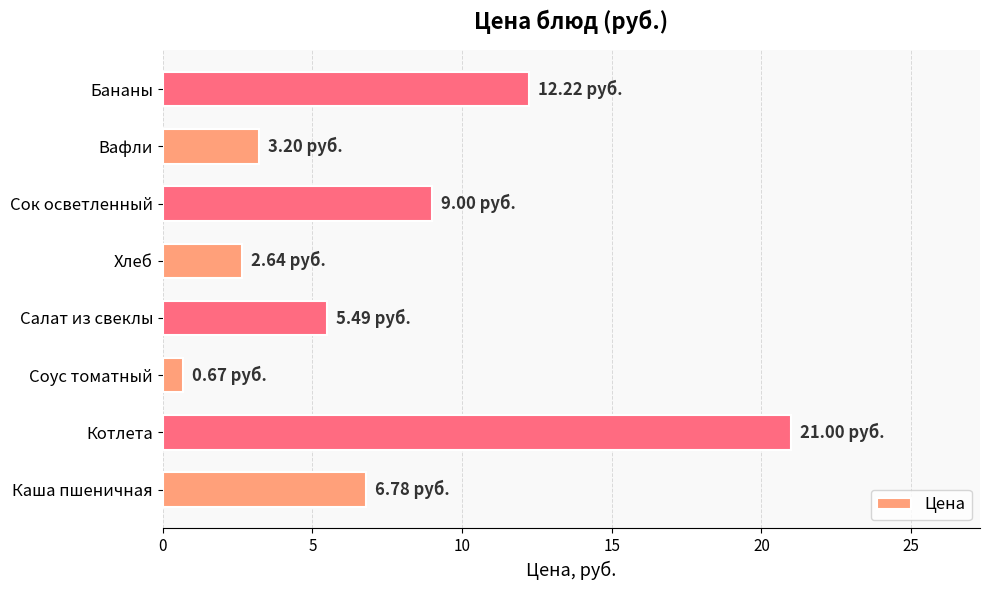

What is the average value?

7.6